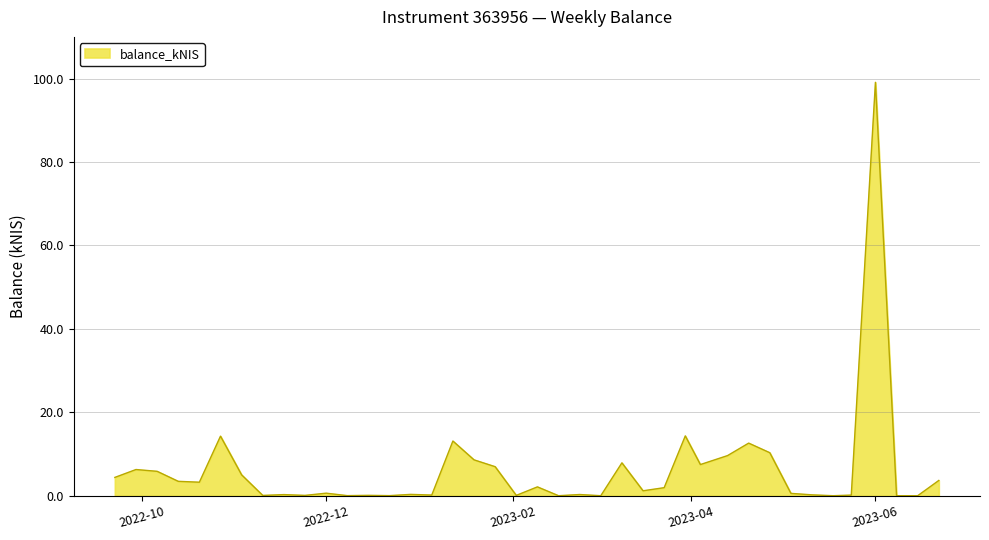

What is the difference between the maximum and minimum values?

99.1